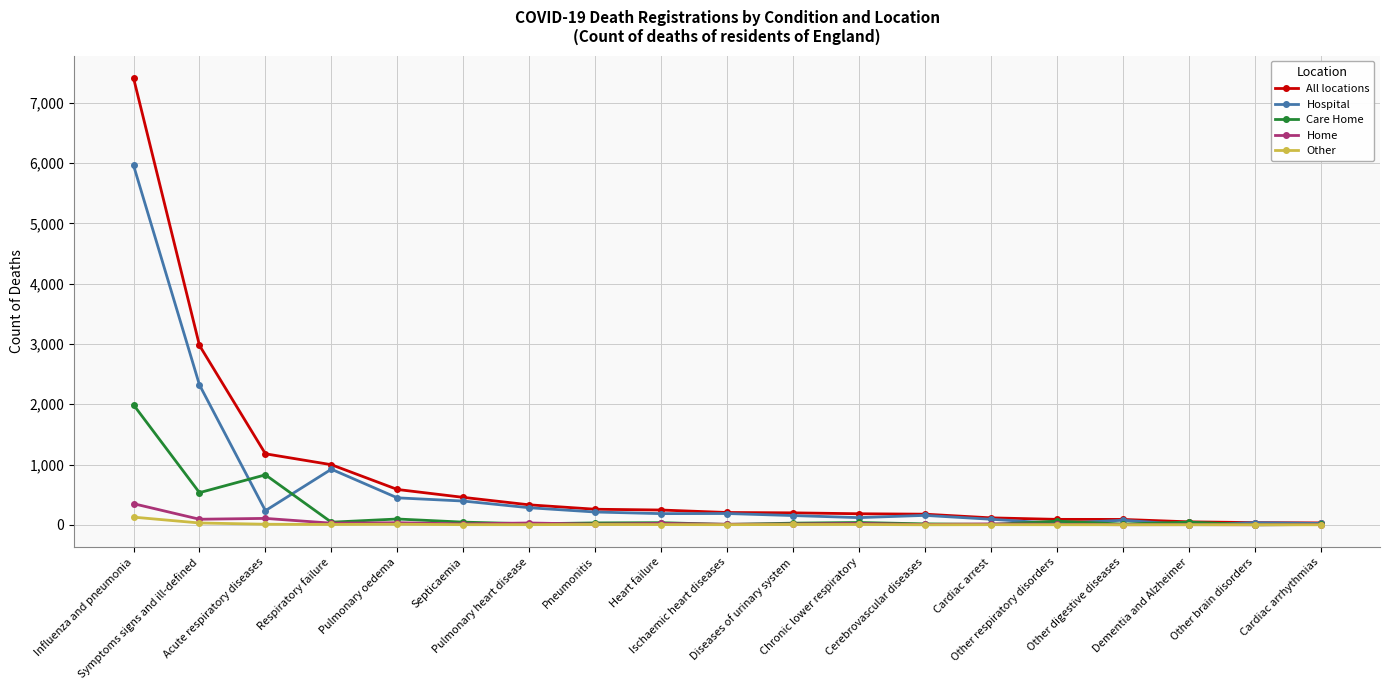

Is it true that Hospital equals 22 at Cardiac arrhythmias?

True